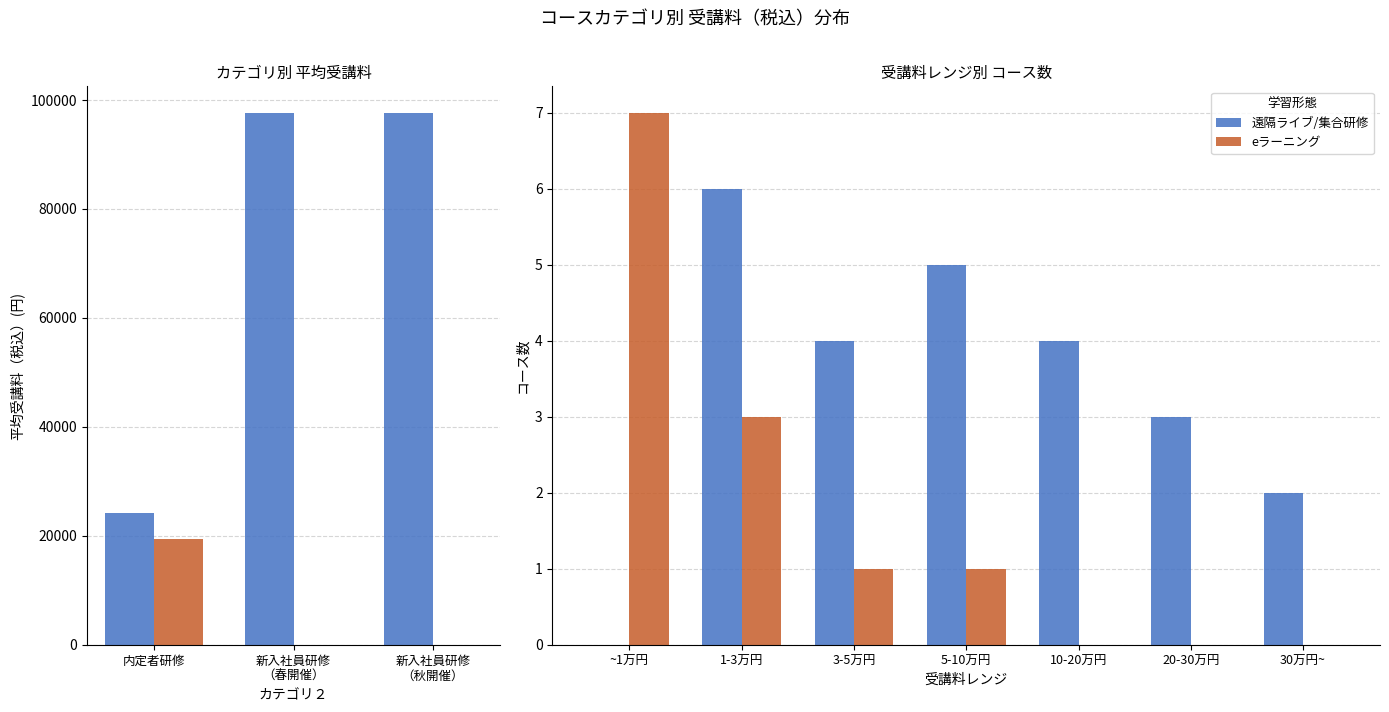

What is the difference between the second highest and second lowest values in the 遠隔ライブ/集合研修 series?

3